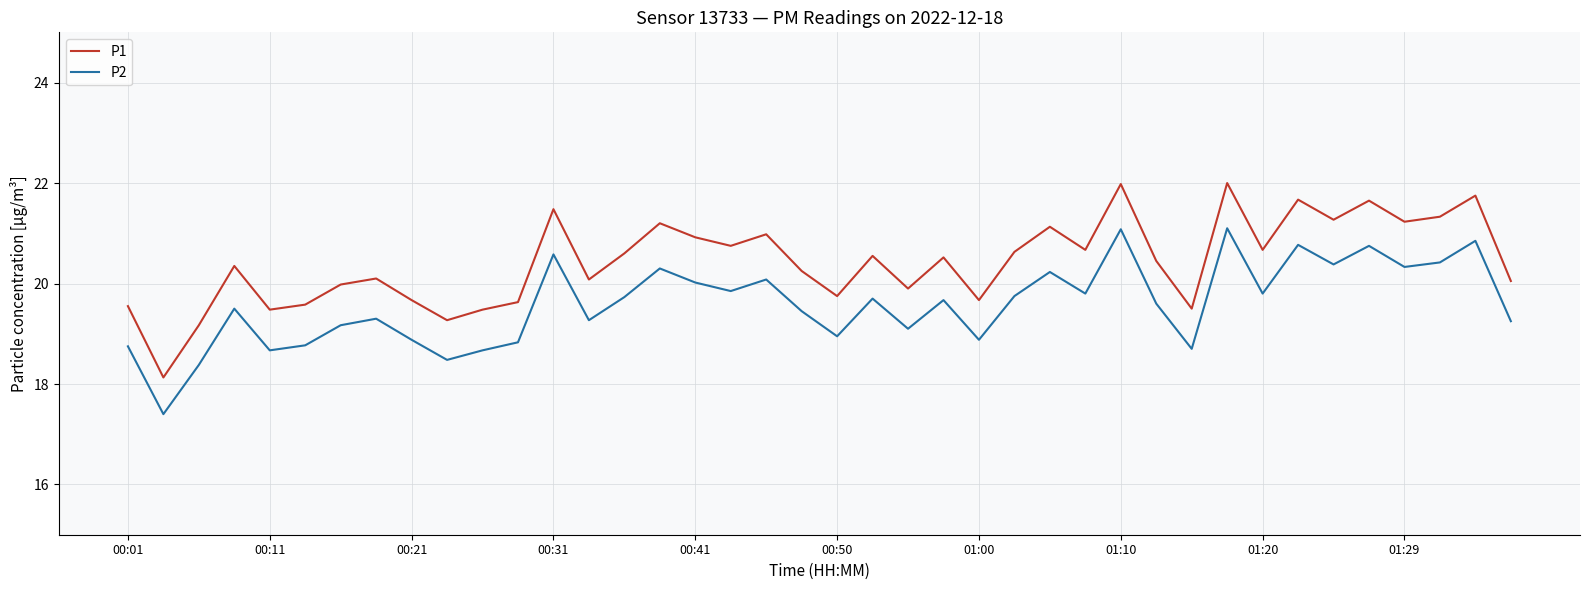

What is the minimum value shown in the chart?

17.4